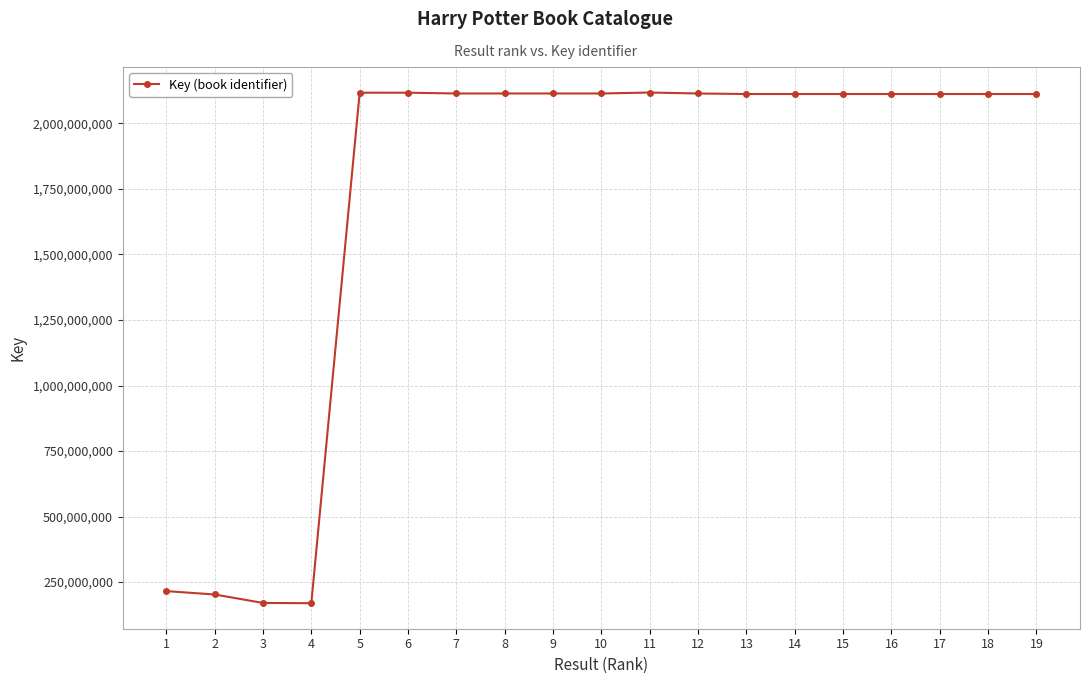

True or false: the data has more than 2 interior local peaks.

True